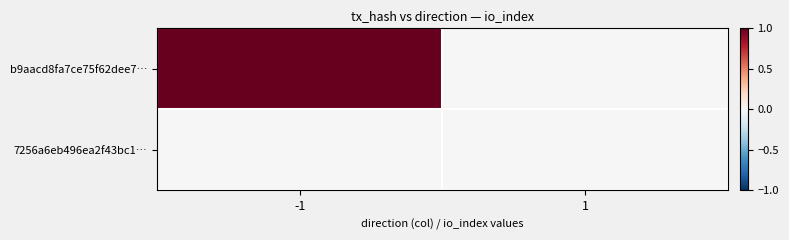

Reading left to right, list all the values displayed in this chart.

b9aacd8fa7ce75f62dee7…: -1=1	1=0
7256a6eb496ea2f43bc1…: -1=0	1=0